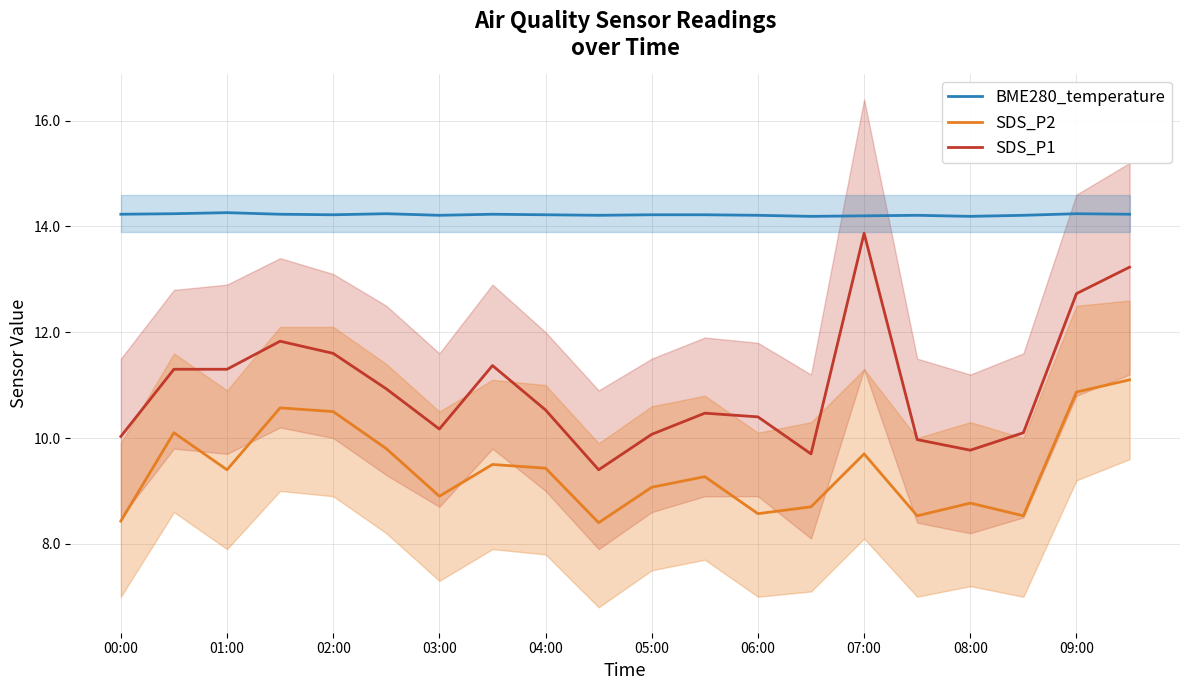

Is the value of SDS_P2 at 02:00 greater than the value of BME280_temperature at 06:00?

No